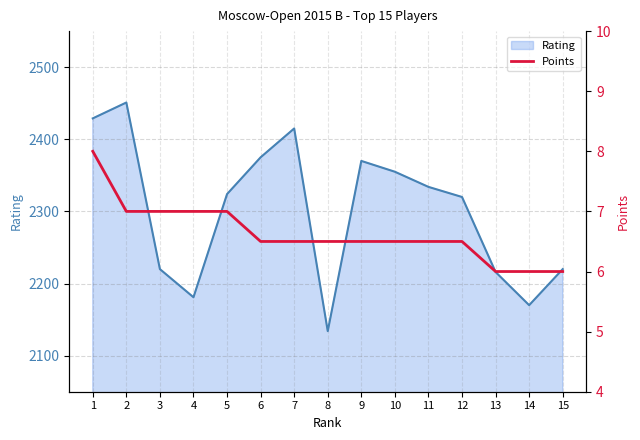

The value of Rating at 14 is 3369. True or false?

False